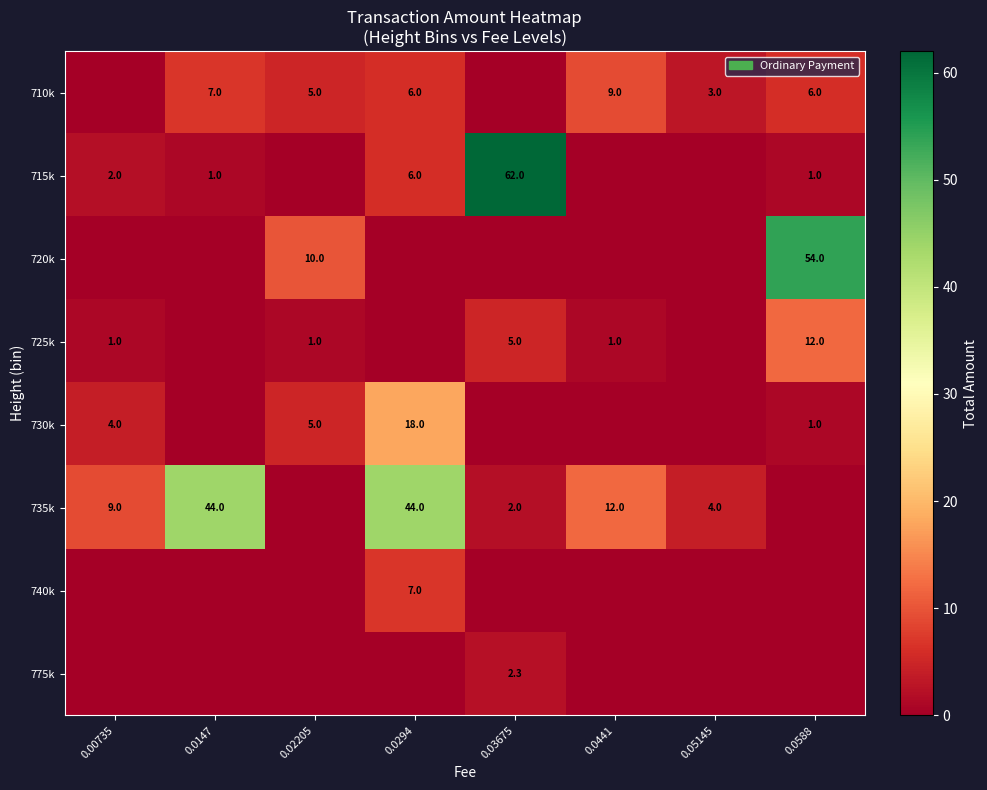

The value of 730k at 0.0588 is 0.6. True or false?

False